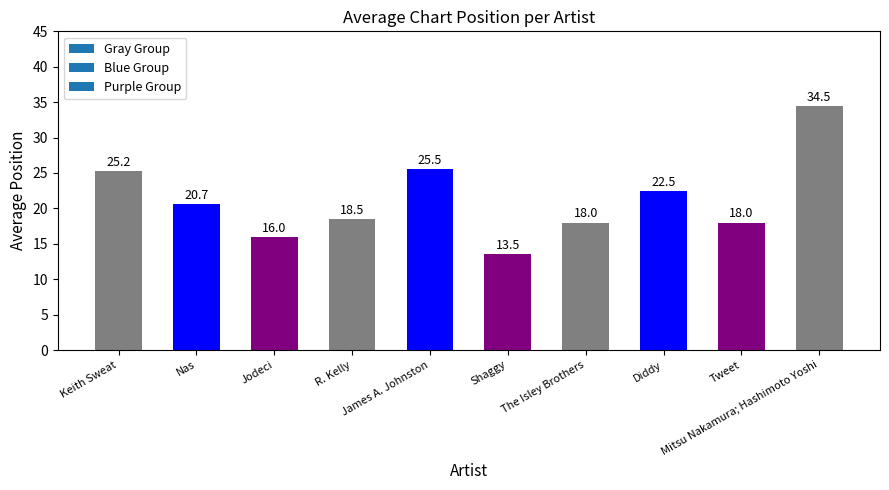

Which label corresponds to the largest value in the chart?

Mitsu Nakamura; Hashimoto Yoshi